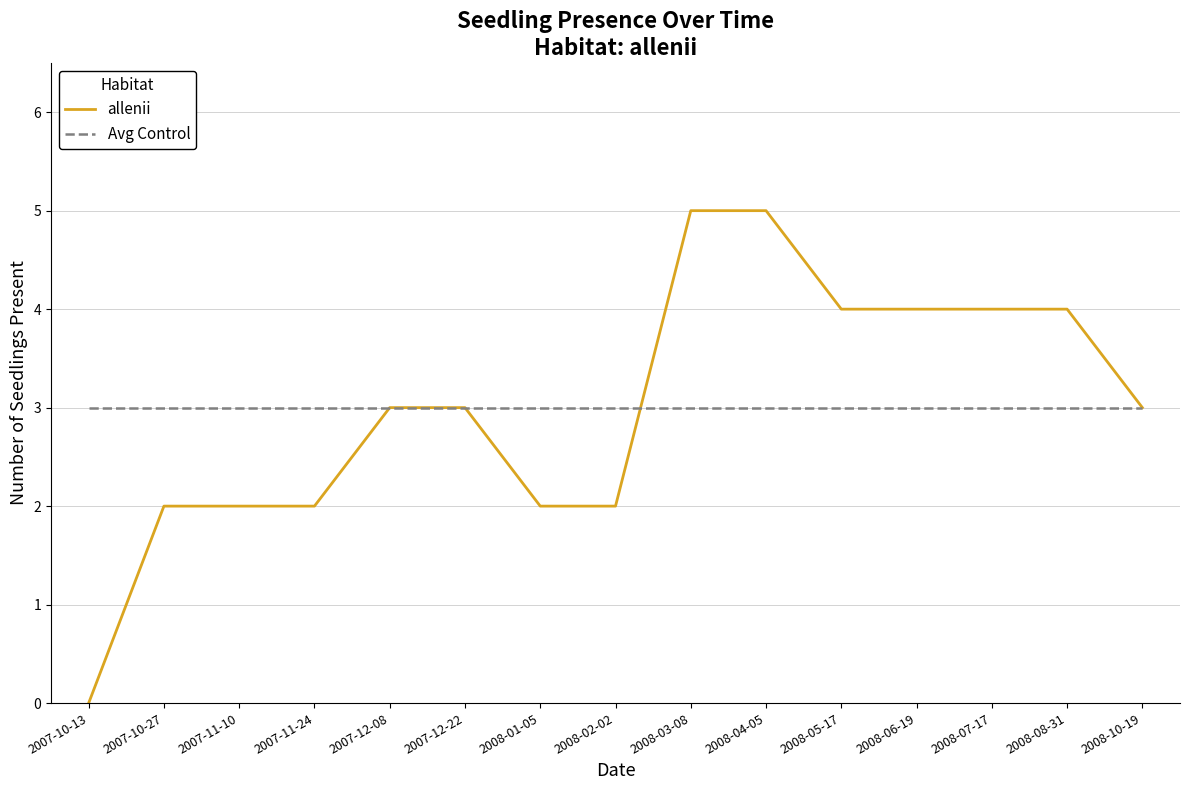

What is the average value of the Avg Control series?

3